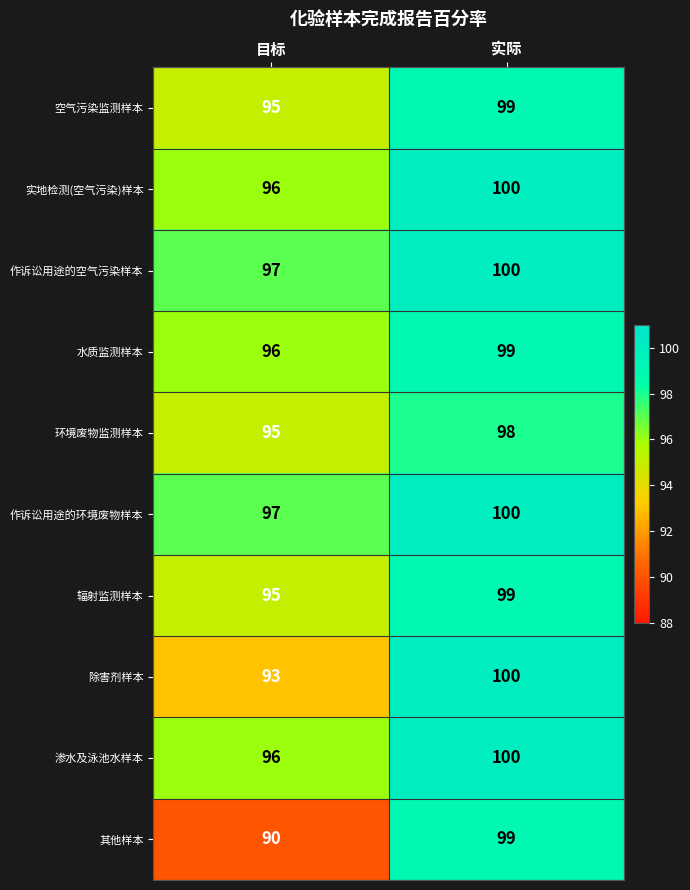

What is the total value across all series at 实际?

994